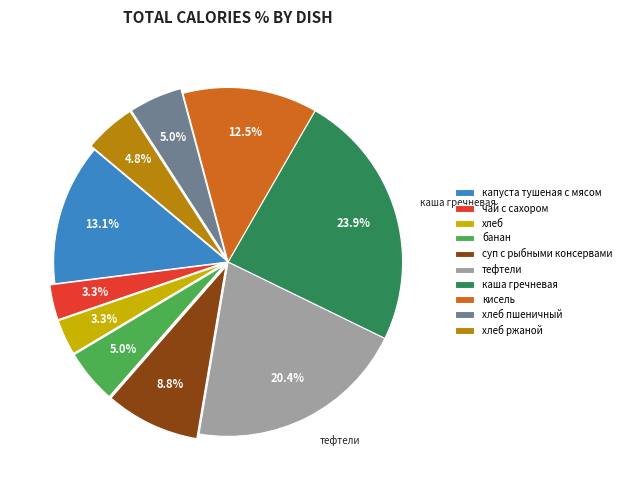

Which category has the biggest portion of the pie?

каша гречневая